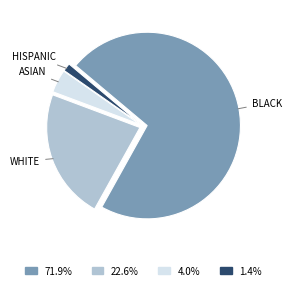

Count the number of slices in the pie.

4